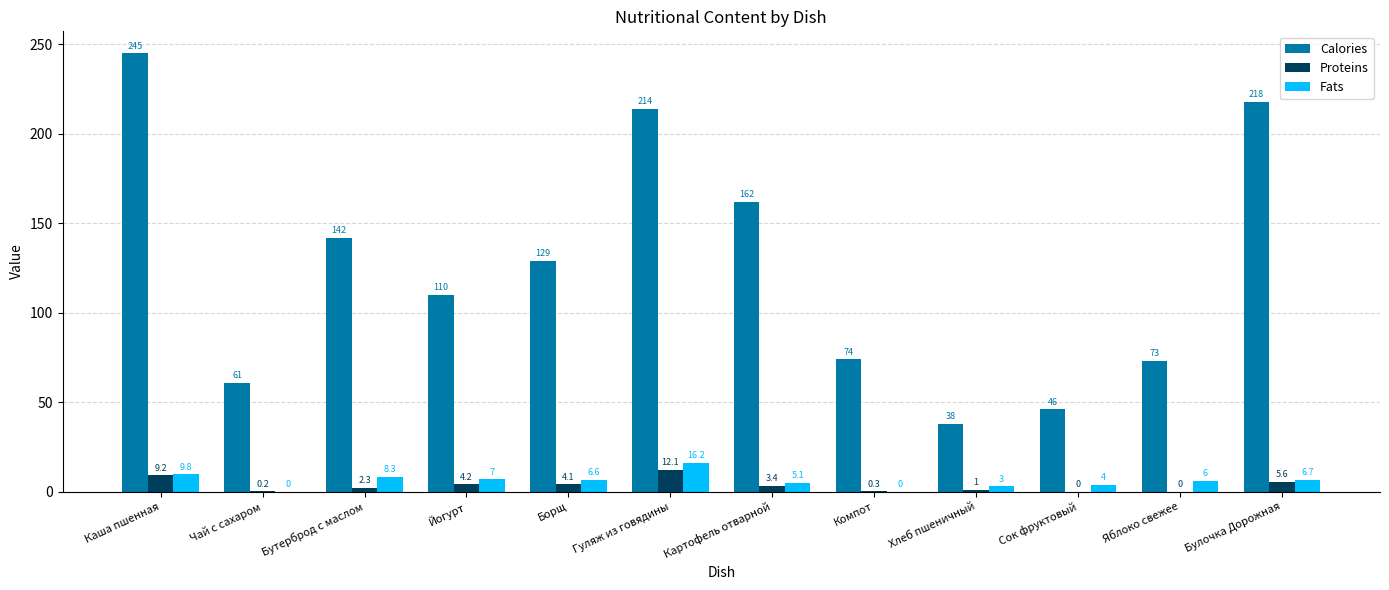

What is the approximate value of Proteins at Йогурт?

4.2